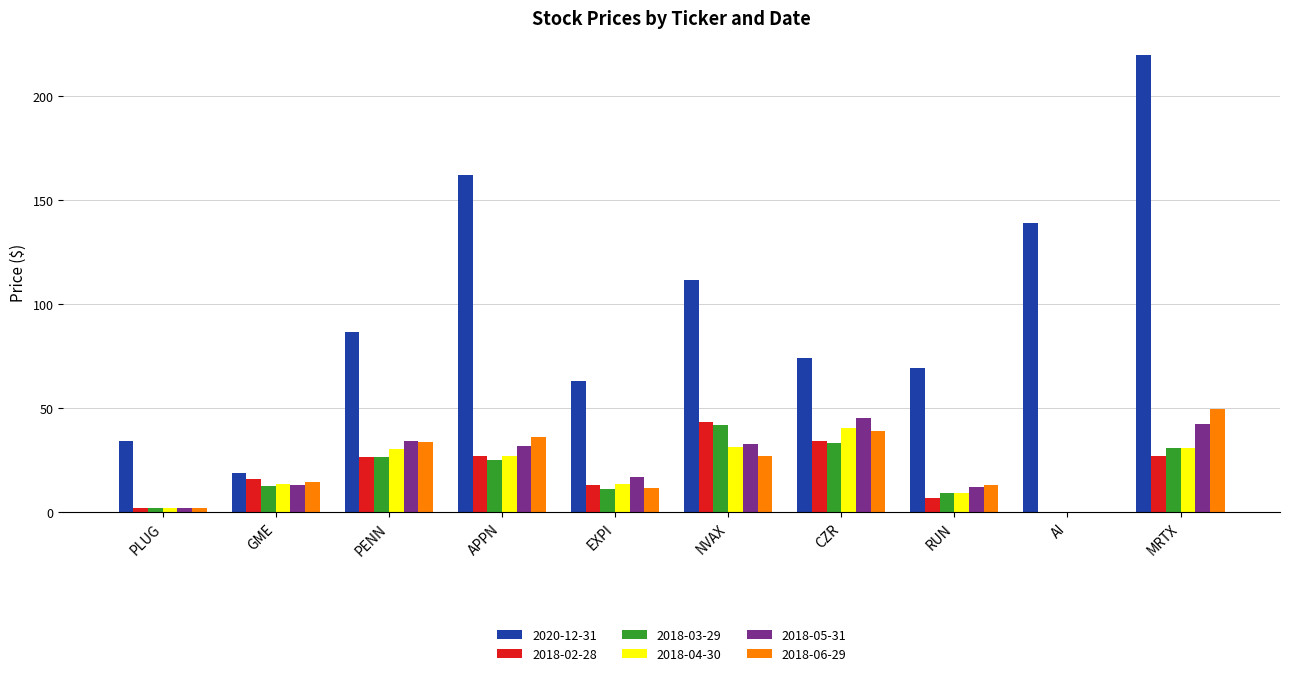

Is the value of 2018-06-29 at EXPI greater than the value of 2018-05-31 at APPN?

No